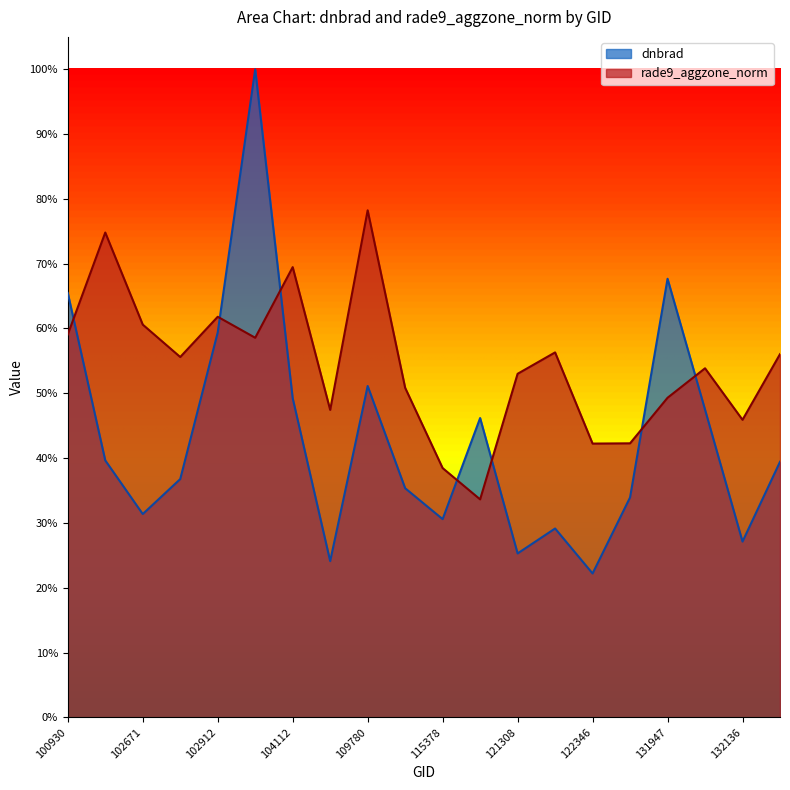

True or false: dnbrad and rade9_aggzone_norm cross at least once.

True